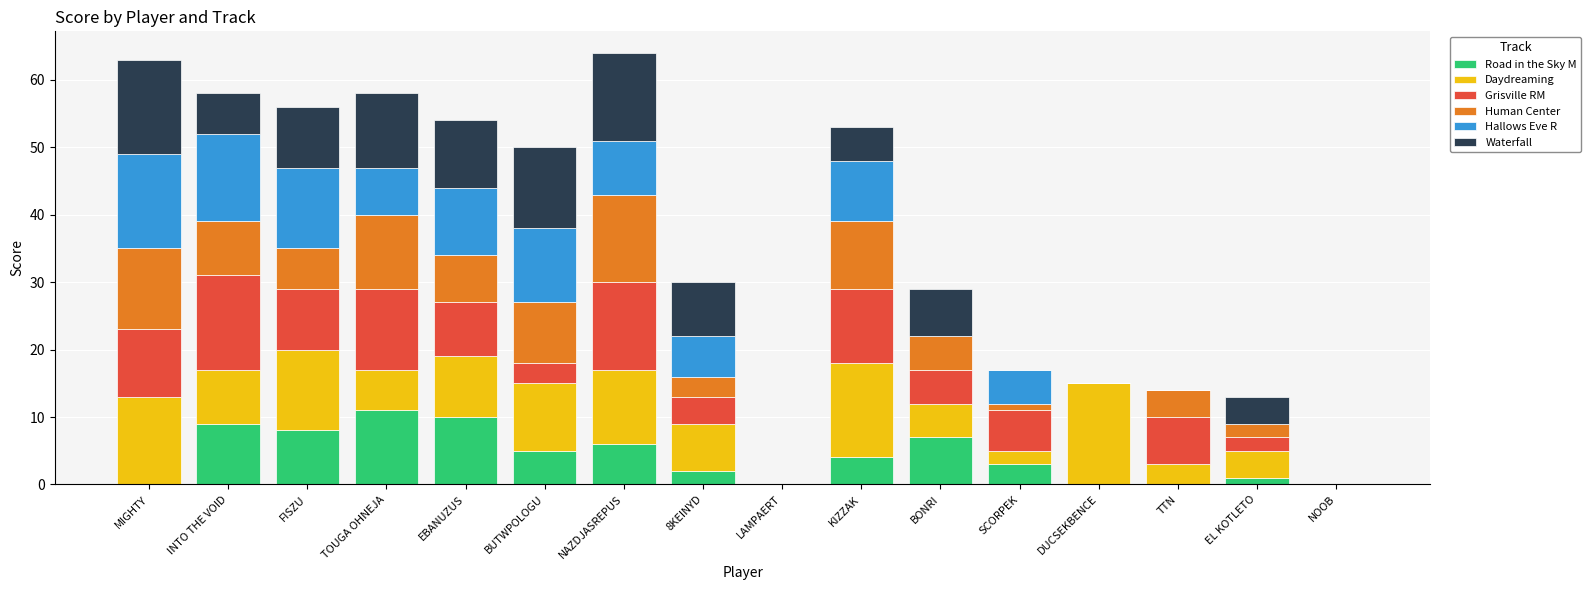

The Road in the Sky M series shows 0 at DUCSEKBENCE. True or false?

True